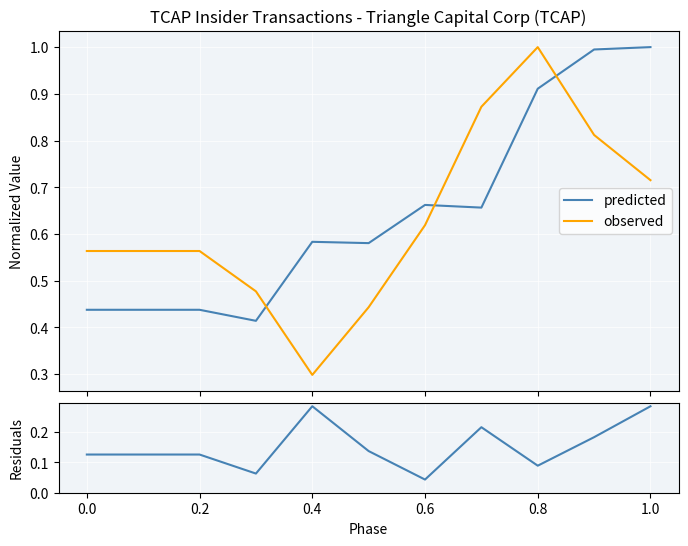

True or false: observed has a value of 0.4 at 0.0.

False